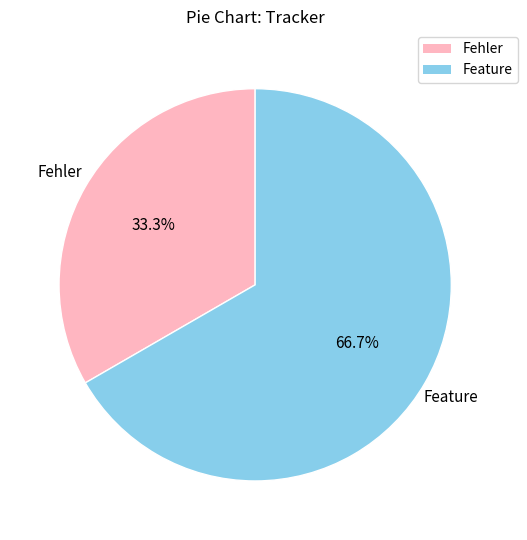

Combined, what portion of the pie is Feature and Fehler?

100.0%